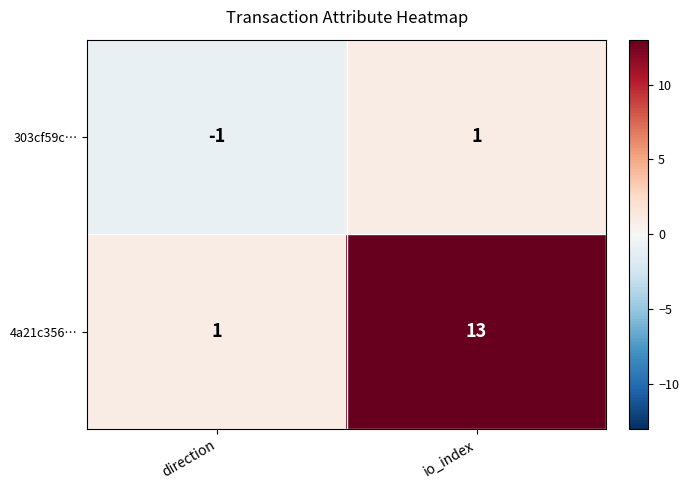

True or false: 303cf59c… has a value of -1 at direction.

True